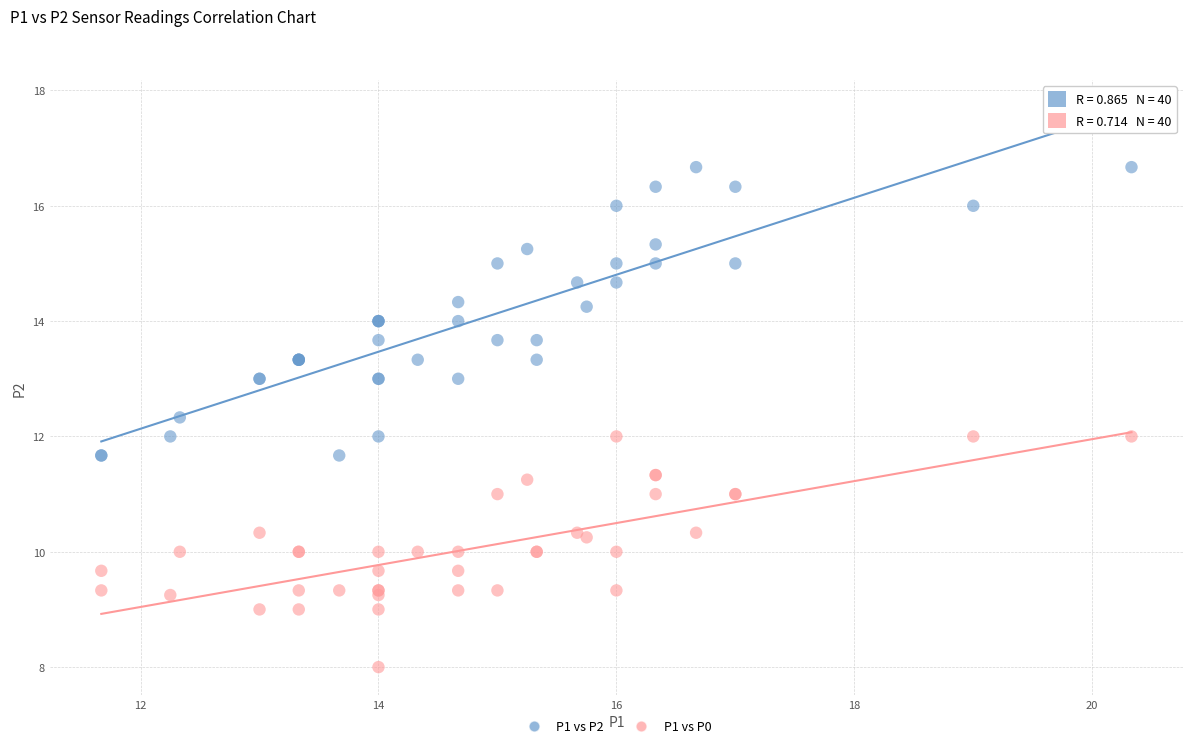

Which series has the widest spread of Y values?

P1 vs P2